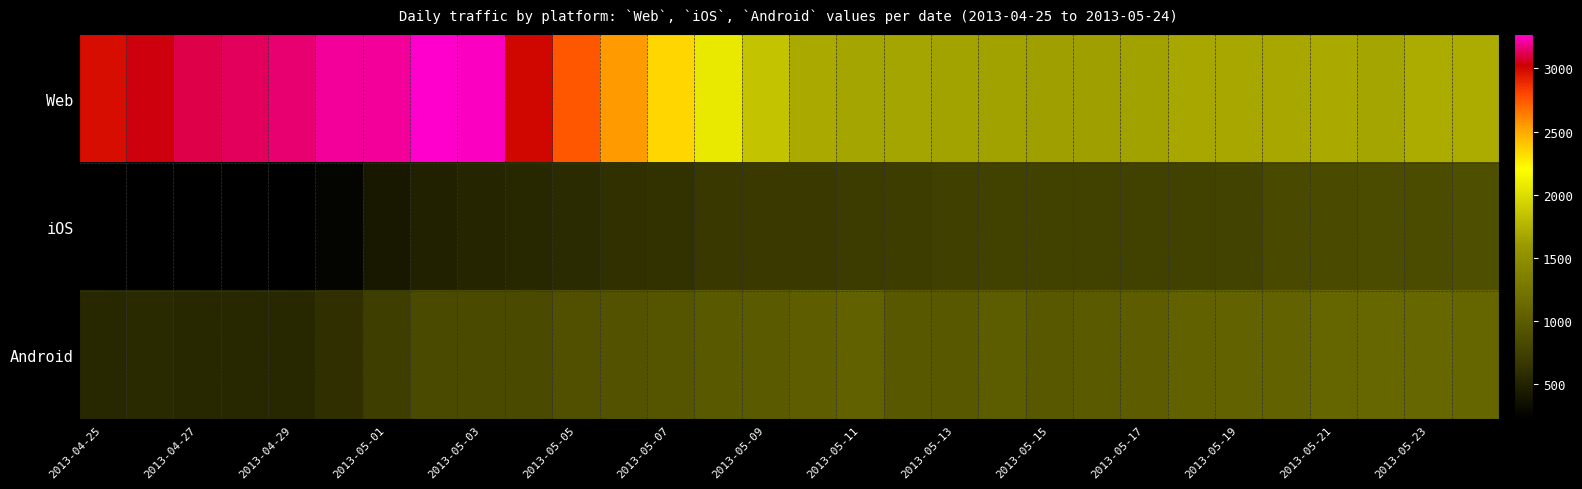

Which series has the largest total across all categories?

Web